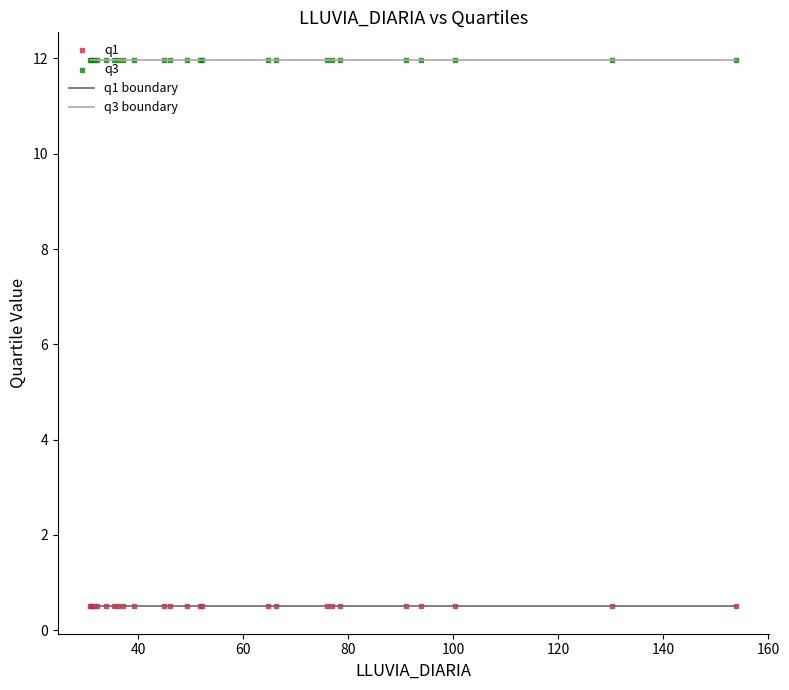

List the series in order of their overall mean, highest first.

q3 boundary, q1 boundary